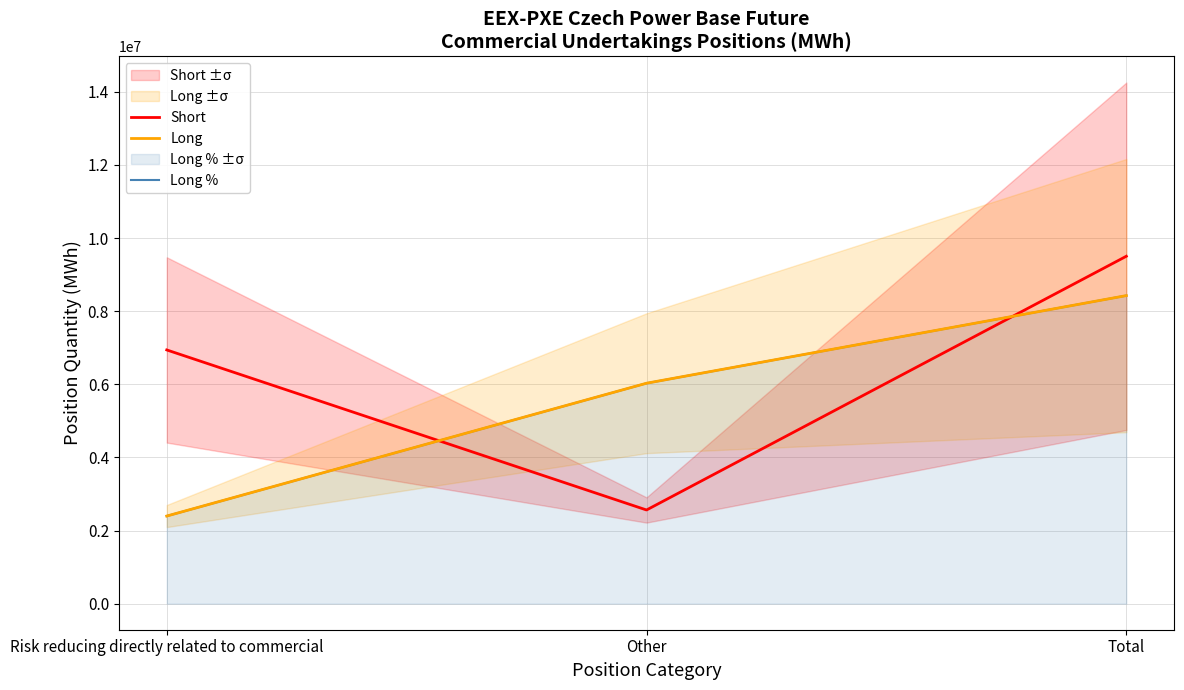

What position from the left is Risk reducing directly related to commercial?

1